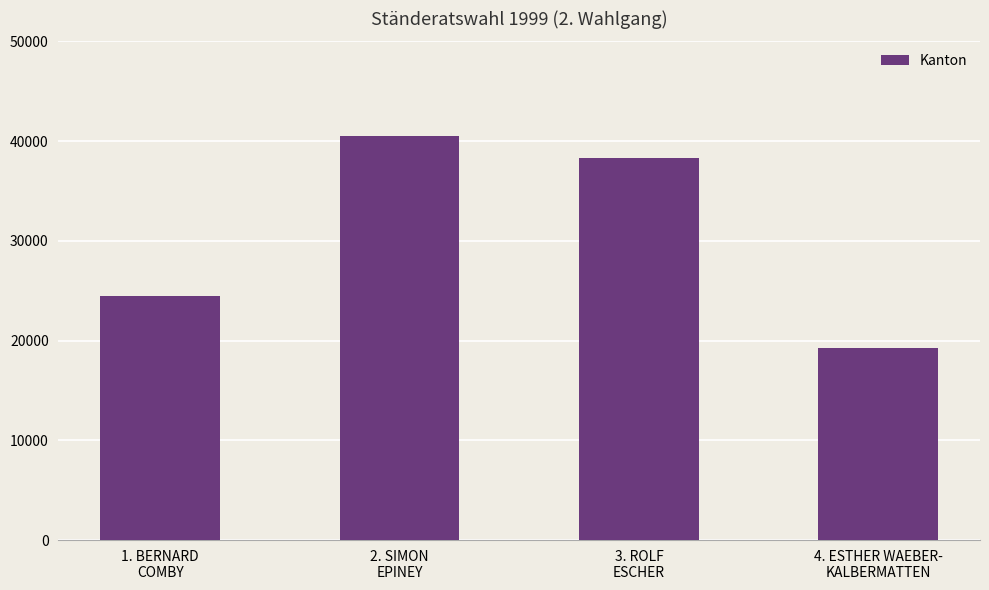

The chart shows a value of 38320 at 3. ROLF
ESCHER. True or false?

True